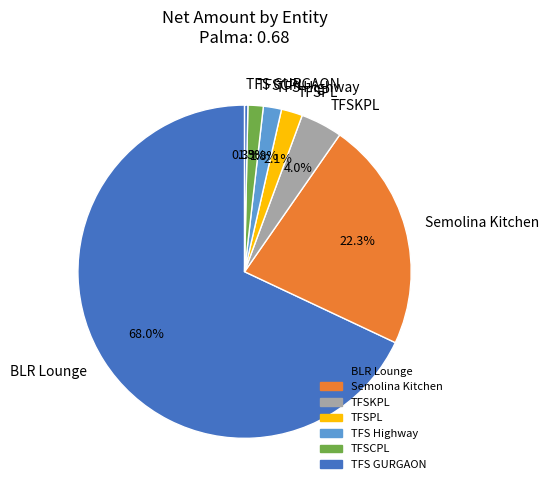

Which category has the smallest portion of the pie?

TFS GURGAON